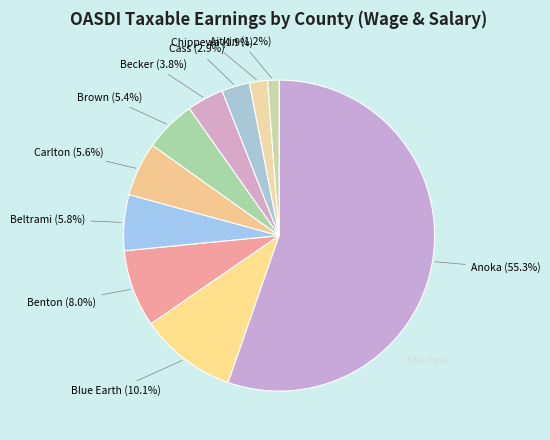

How many segments does this pie chart have?

10